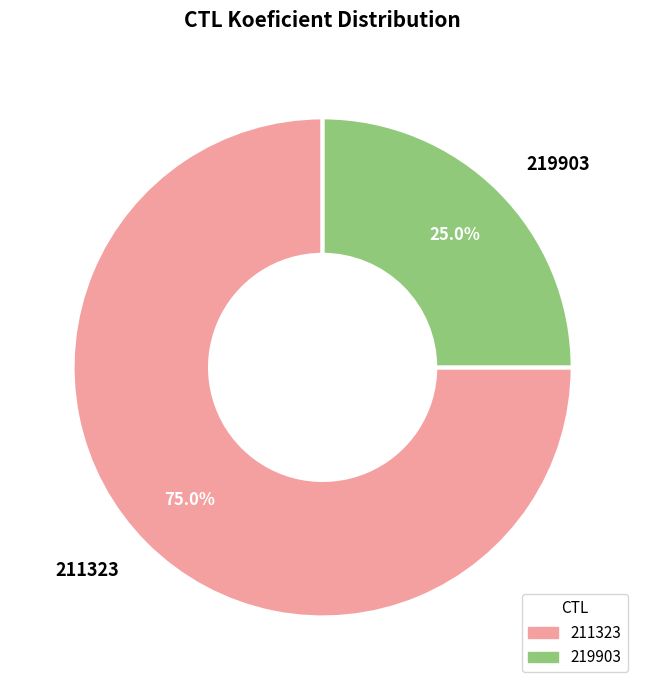

To the nearest percent, what is the average slice percentage?

50%